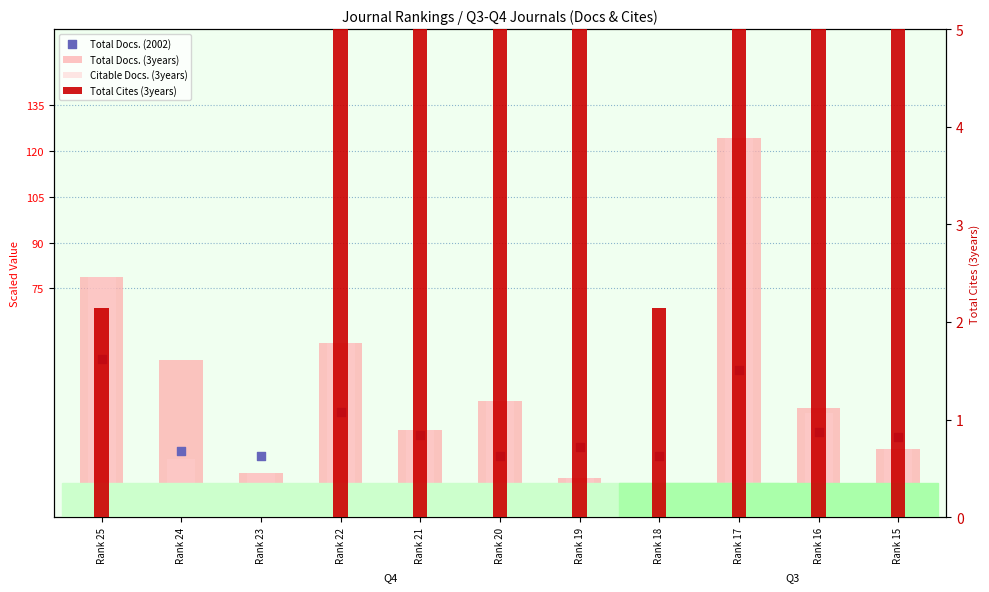

Which series has the widest spread of Y values?

Total Cites (3years)